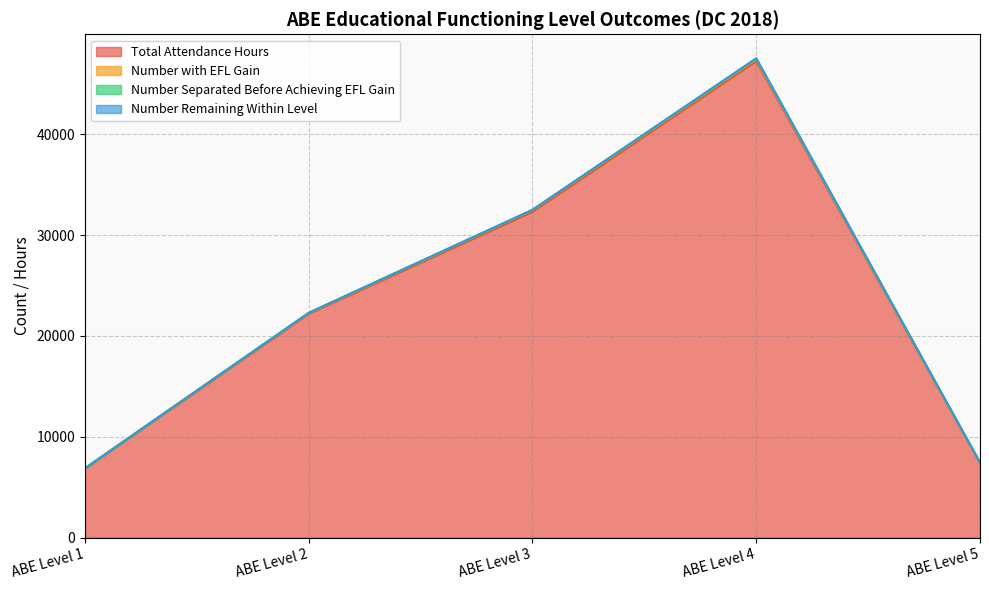

At which category is the sum across all series the highest?

ABE Level 4